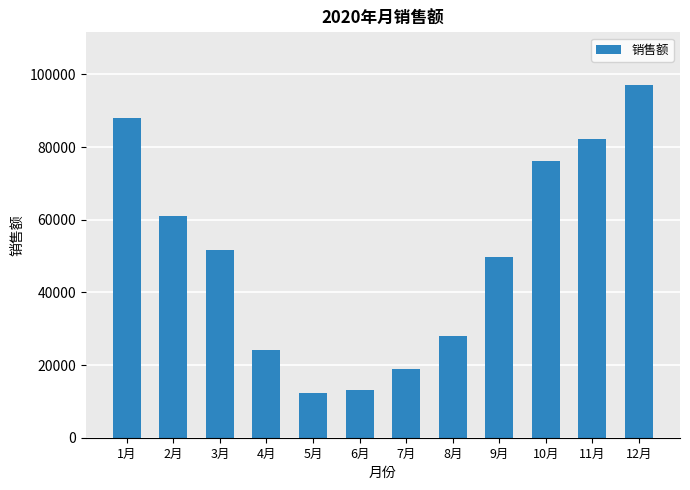

Approximately how many times larger is the value at 10月 compared to 12月?

0.8